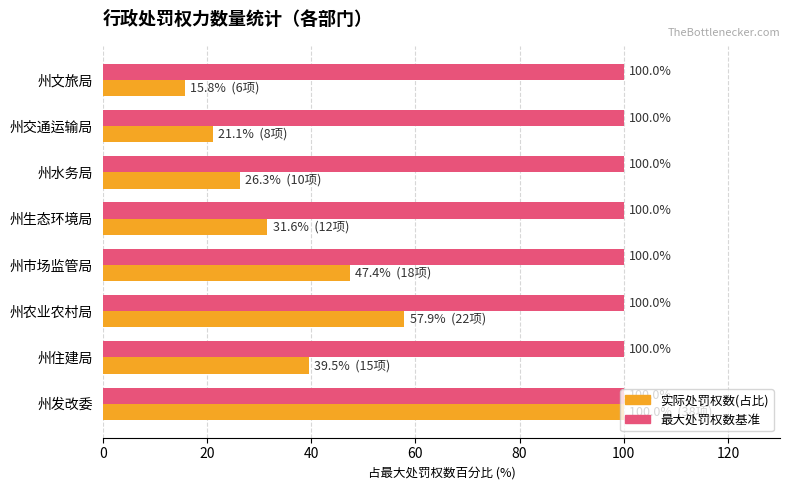

What is the total value across all series at 州交通运输局?

121.1